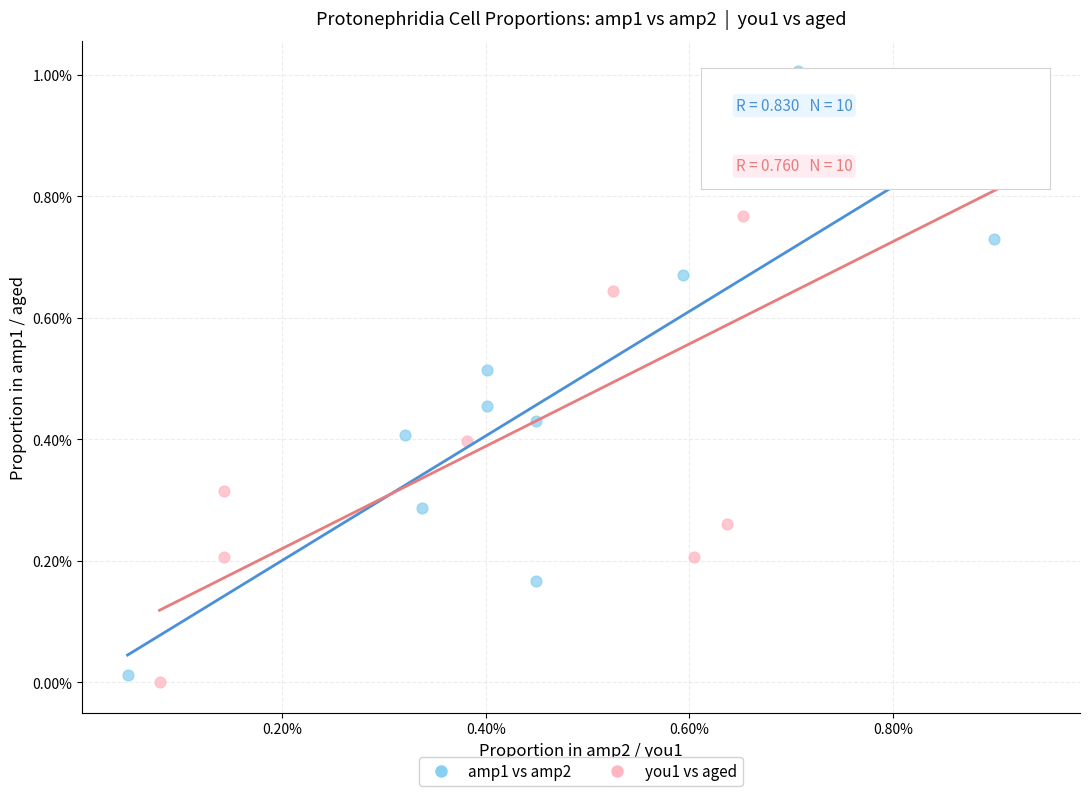

Which series reaches the minimum Y coordinate?

you1 vs aged